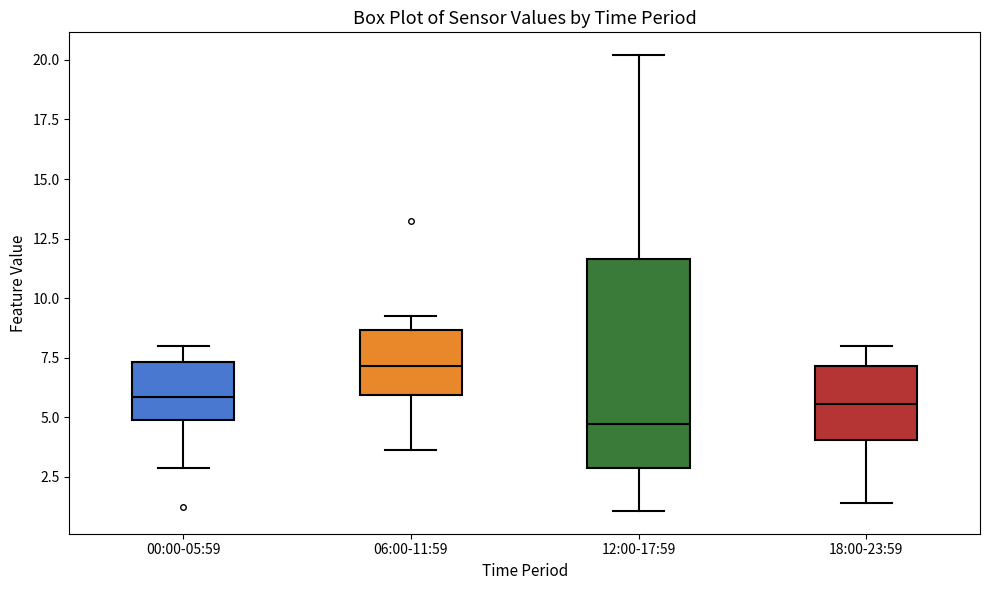

Reading left to right, read every box against the y-axis: the position of its median line, the range the box covers, and the ends of its whiskers. The values are not printed on the chart, so give them approximately, as read against the axis.

00:00-05:59: median 6.0, box 5.0 to 7.5, whiskers 3.0 to 8.0
06:00-11:59: median 7.0, box 6.0 to 8.5, whiskers 3.5 to 9.5
12:00-17:59: median 4.5, box 3.0 to 11.5, whiskers 1.0 to 20.0
18:00-23:59: median 5.5, box 4.0 to 7.0, whiskers 1.5 to 8.0